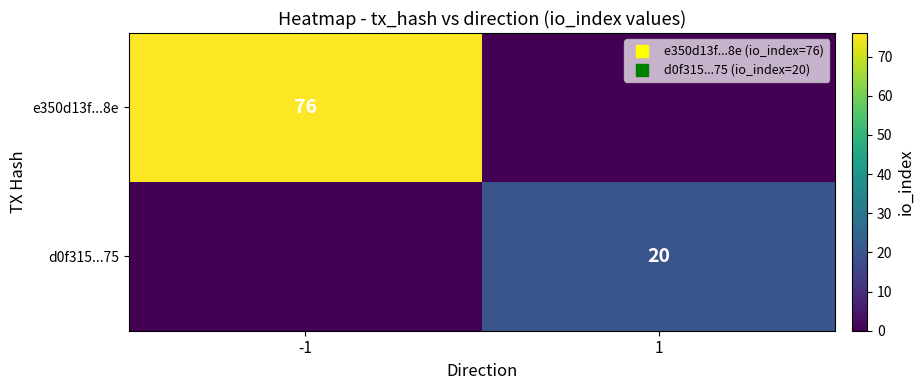

The d0f315...75 series shows 20 at 1. True or false?

True